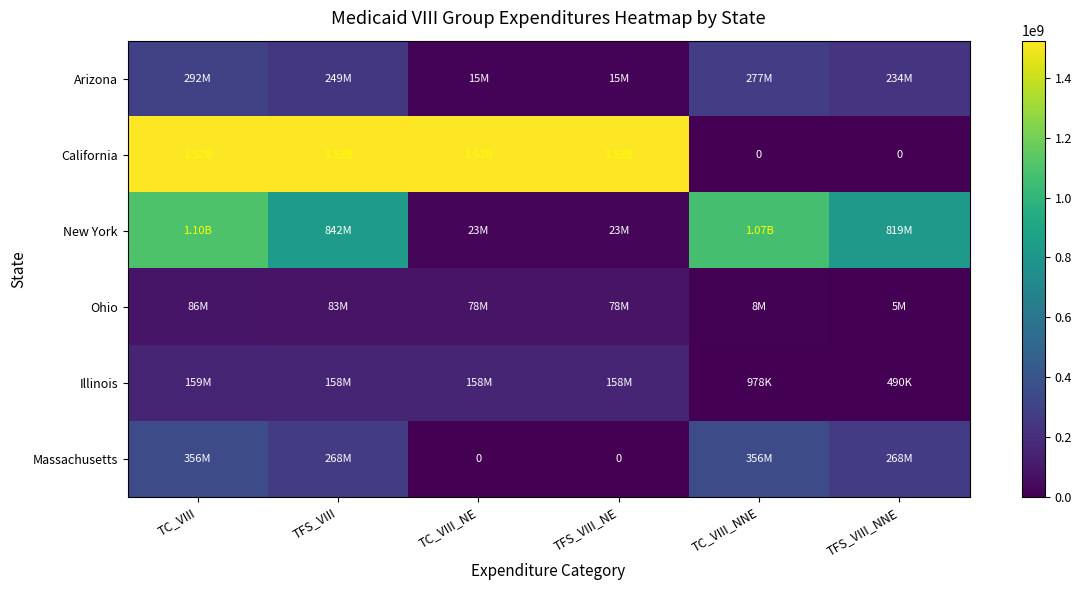

Rank the series at TFS_VIII_NNE from lowest to highest value.

California, Illinois, Ohio, Arizona, Massachusetts, New York